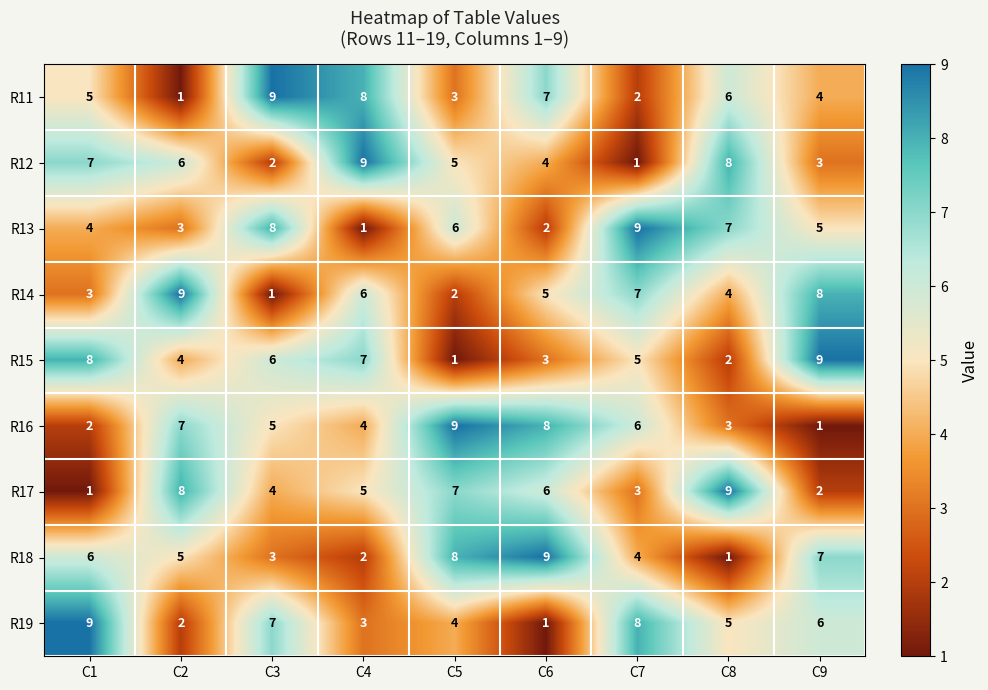

What is the average value of the R15 series?

5